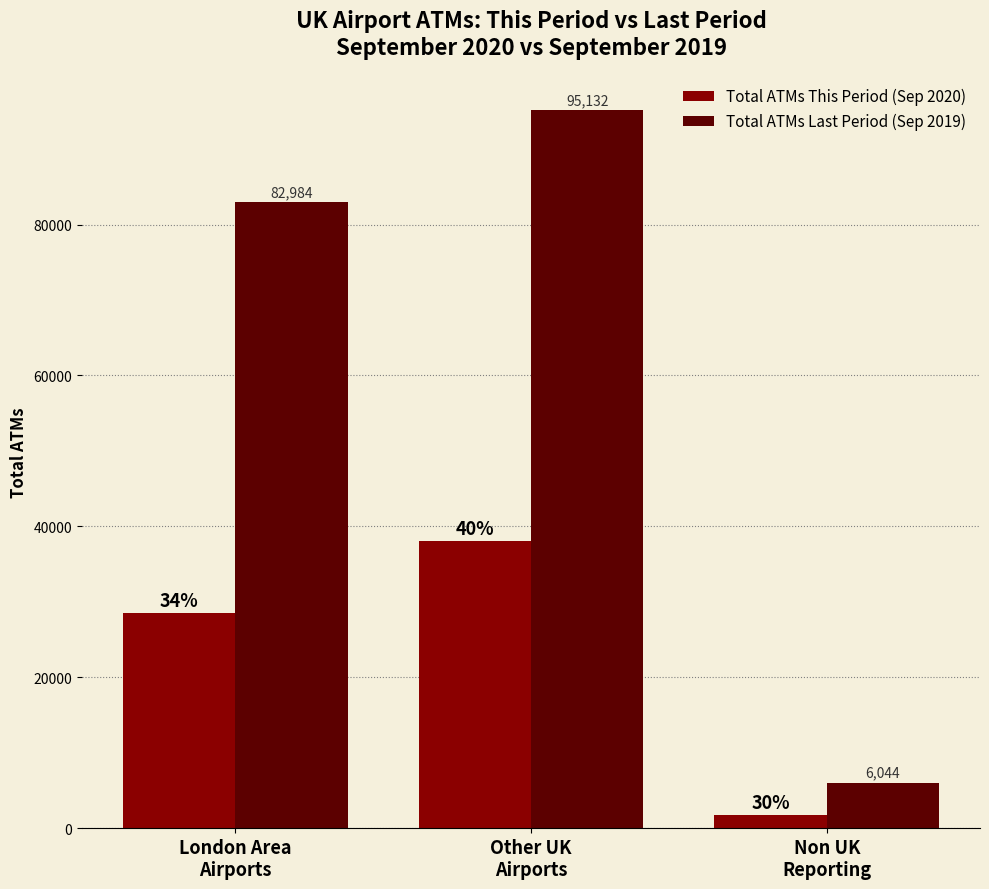

Does the chart contain stacked bars?

No